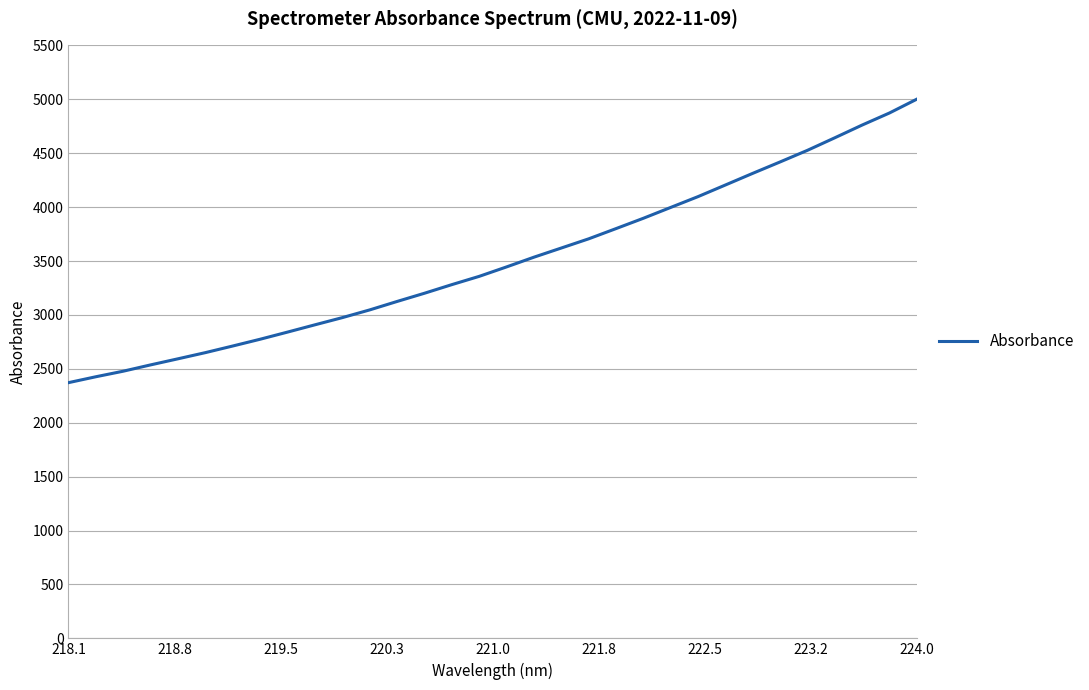

What is the difference between the maximum and minimum values?

2629.6